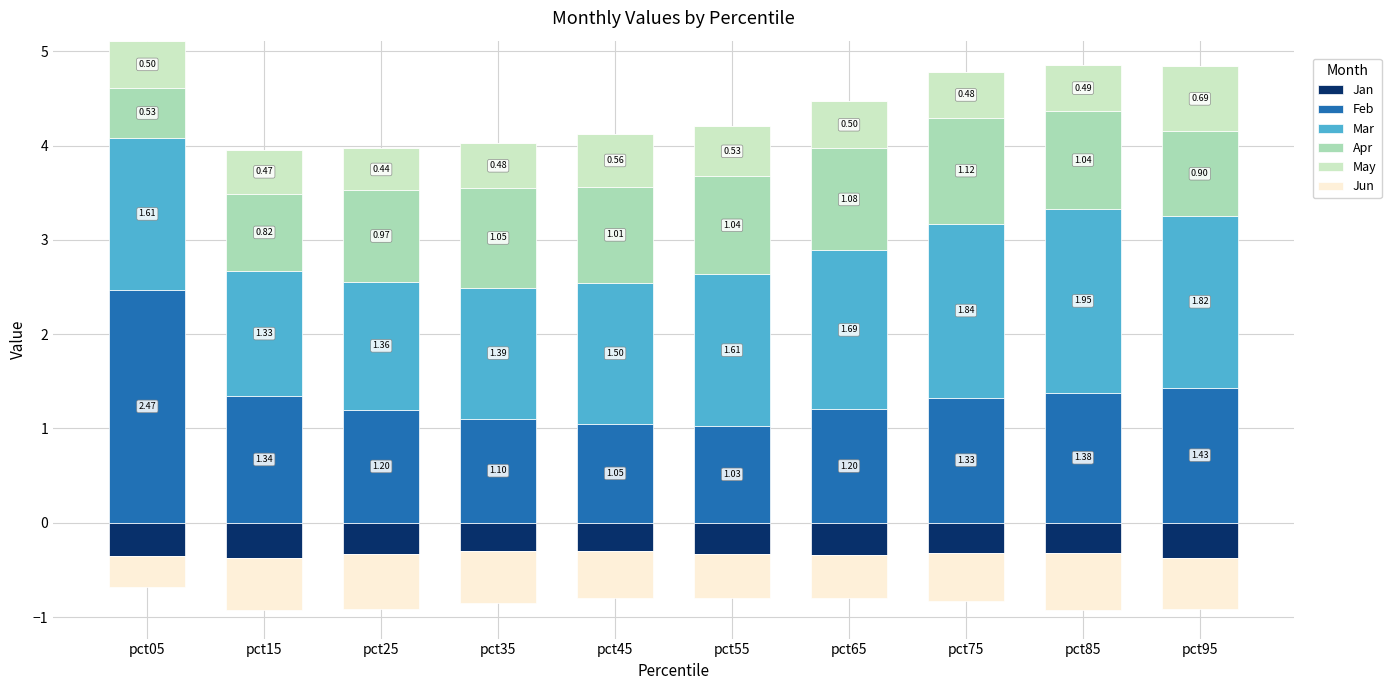

What is the sum of all Feb values?

13.5